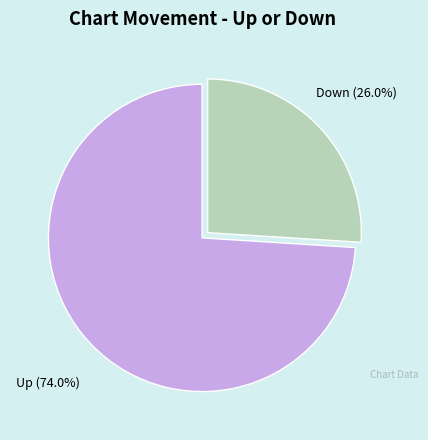

Does any single category account for the majority?

Yes